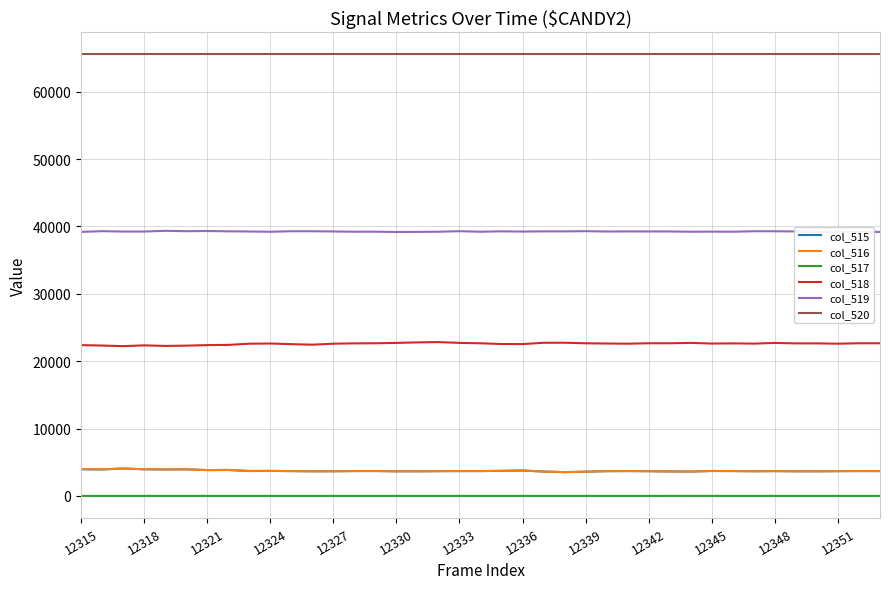

True or false: col_515 and col_520 cross at least once.

False